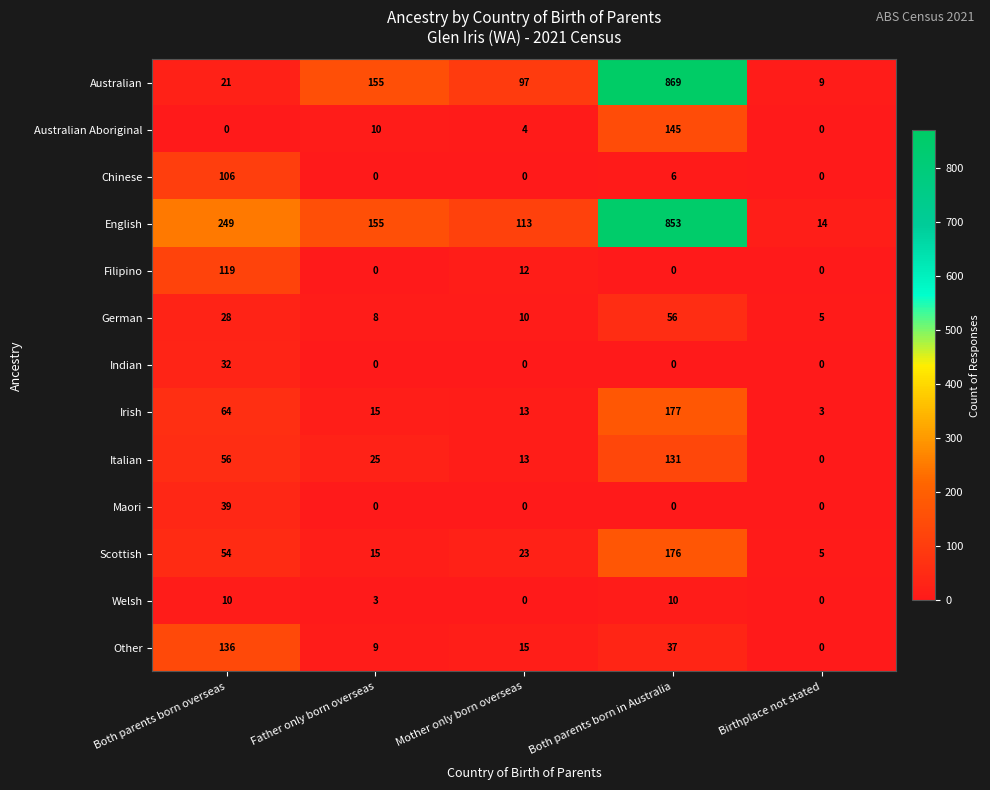

At which category does the chart reach its peak across all series?

Both parents born in Australia